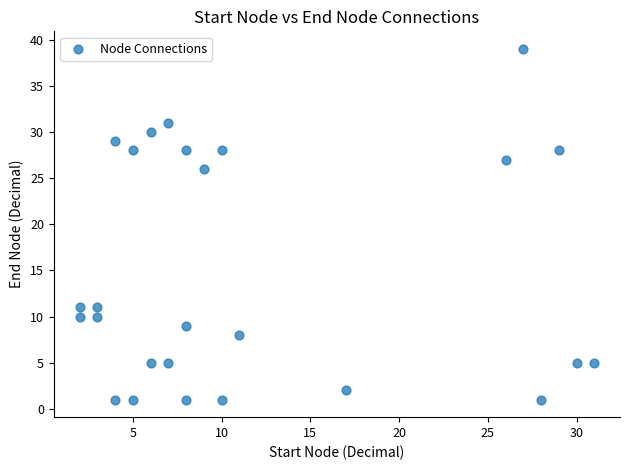

What Y value in the scatter plot is closest to 20?

26